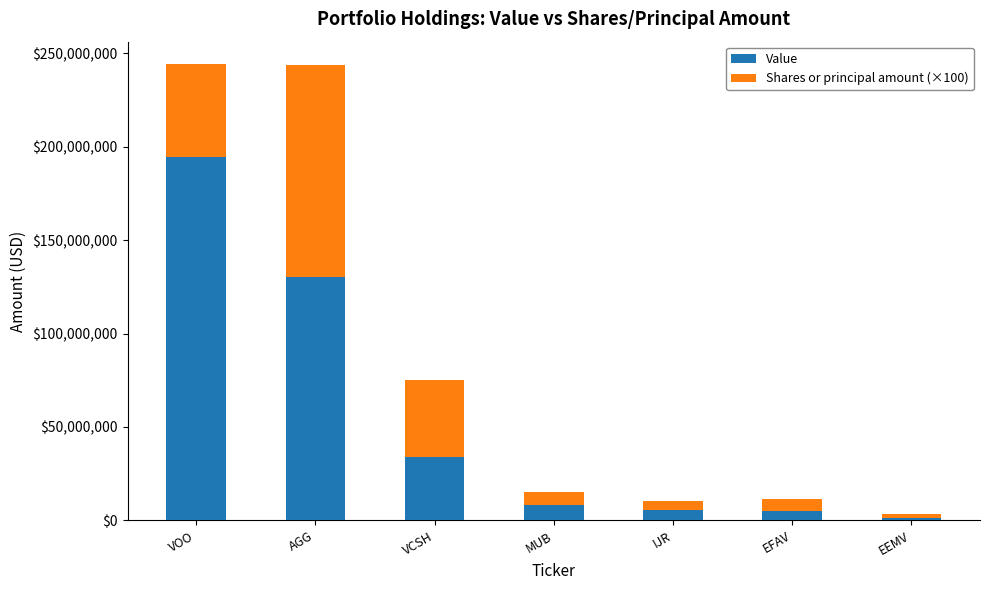

What is the total value across all series at VOO?

244032300